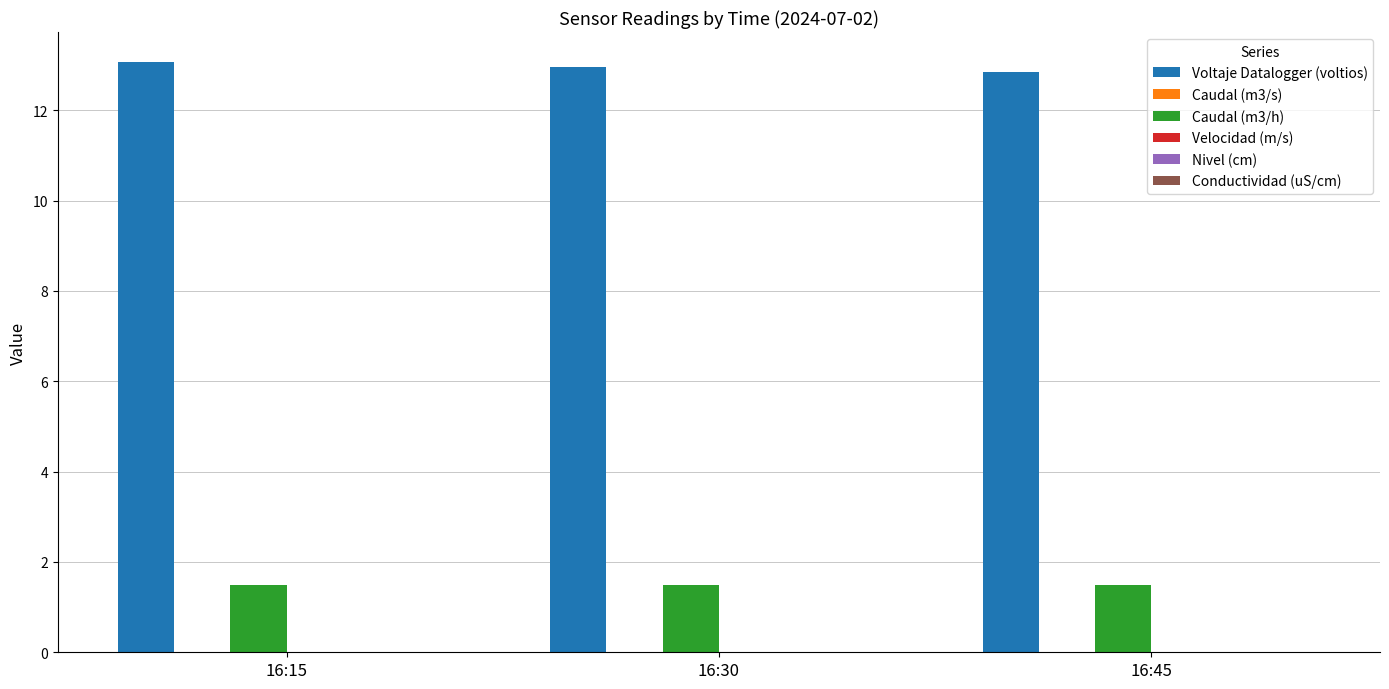

How many series are shown in this chart?

2